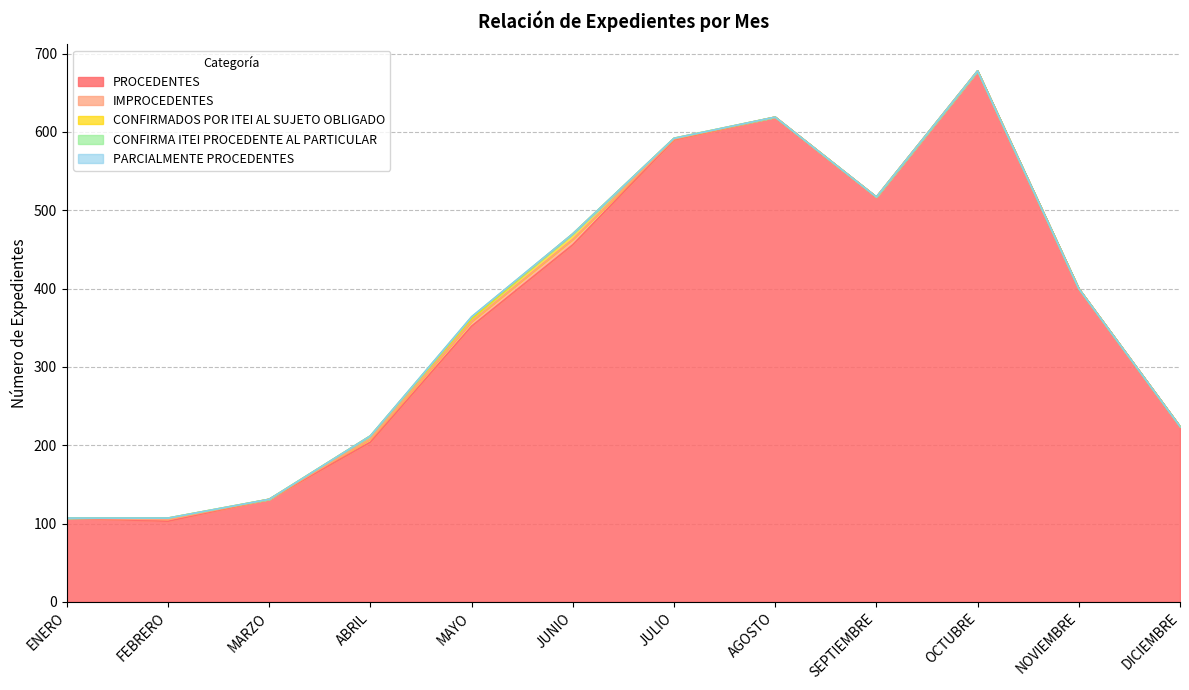

In PROCEDENTES, how many points are lower than both neighbors (excluding endpoints)?

2